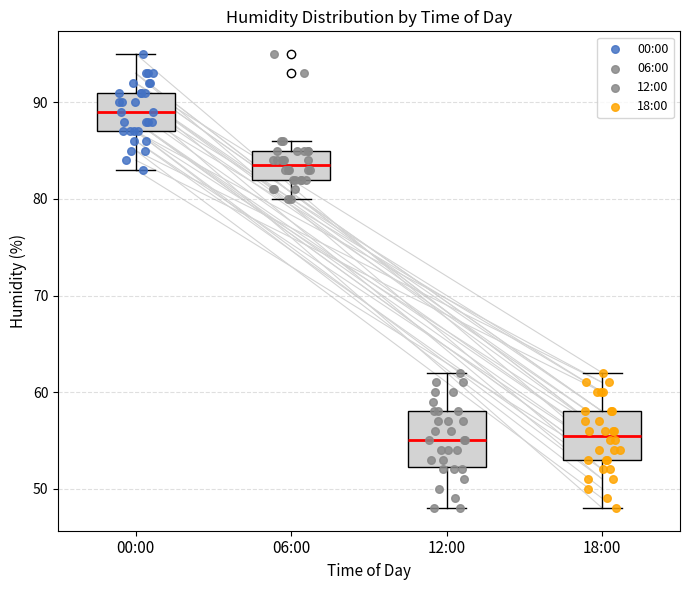

Reading left to right, read every box against the y-axis: the position of its median line, the range the box covers, and the ends of its whiskers. The values are not printed on the chart, so give them approximately, as read against the axis.

00:00: median 89, box 87 to 91, whiskers 83 to 95
06:00: median 84, box 82 to 85, whiskers 80 to 86
12:00: median 55, box 52 to 58, whiskers 48 to 62
18:00: median 56, box 53 to 58, whiskers 48 to 62